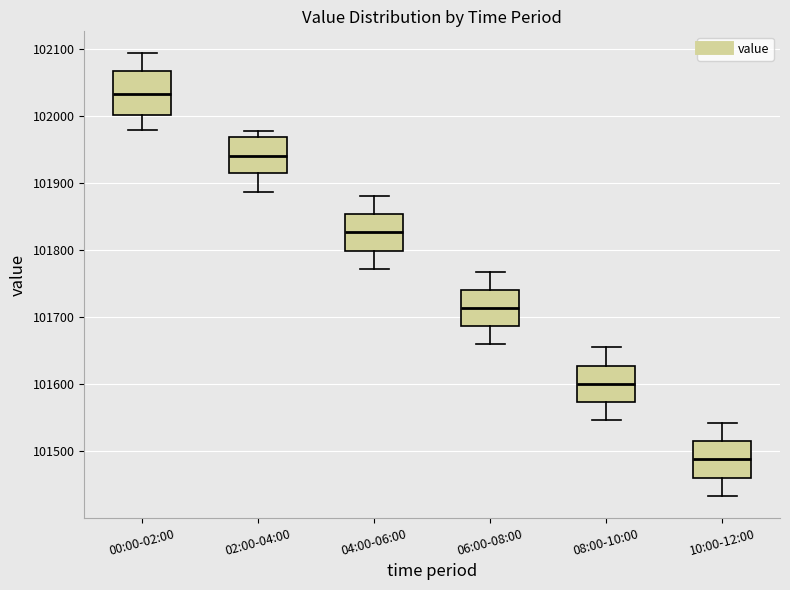

Reading left to right, transcribe this box plot: for each box, give where its median line is, the range the box spans, and where its two whiskers end, as read against the y-axis. The values are not printed on the chart, so give them approximately, as read against the axis.

00:00-02:00: median 102030, box 102000 to 102070, whiskers 101980 to 102090
02:00-04:00: median 101940, box 101910 to 101970, whiskers 101890 to 101980
04:00-06:00: median 101830, box 101800 to 101850, whiskers 101770 to 101880
06:00-08:00: median 101710, box 101690 to 101740, whiskers 101660 to 101770
08:00-10:00: median 101600, box 101570 to 101630, whiskers 101550 to 101650
10:00-12:00: median 101490, box 101460 to 101510, whiskers 101430 to 101540